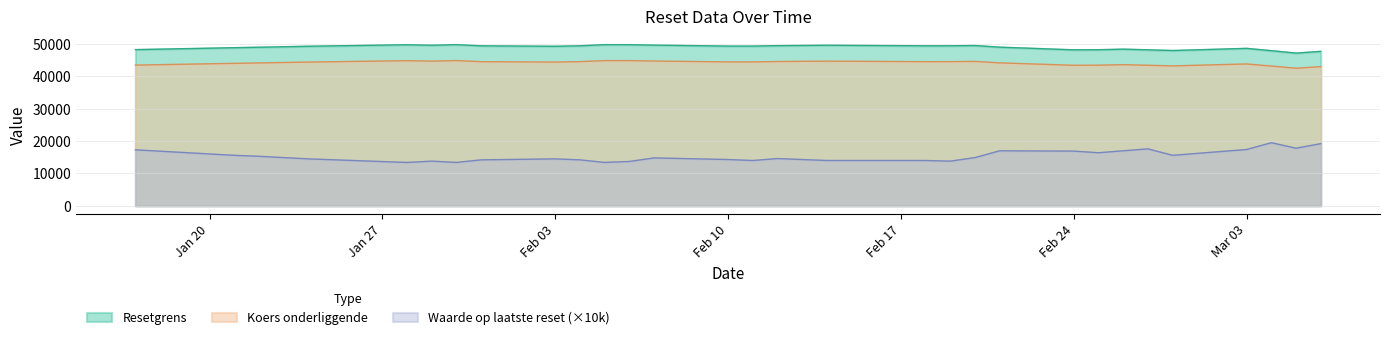

Which series has the widest spread of values?

Waarde op laatste reset (×10k)